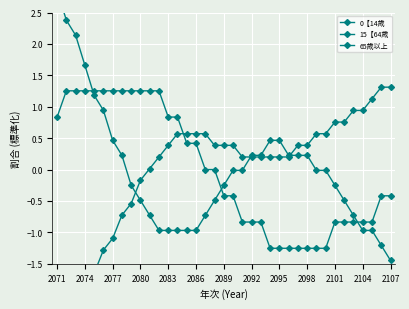

Does the chart display data point markers on the line(s)?

Yes